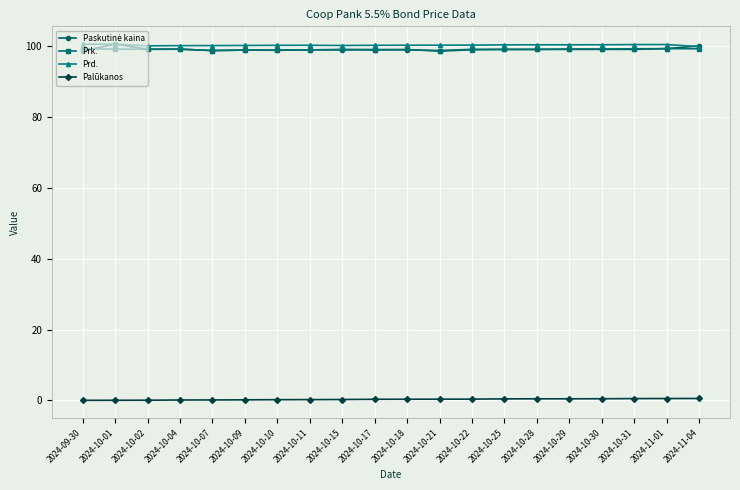

True or false: Prk. and Palūkanos intersect in this chart.

False